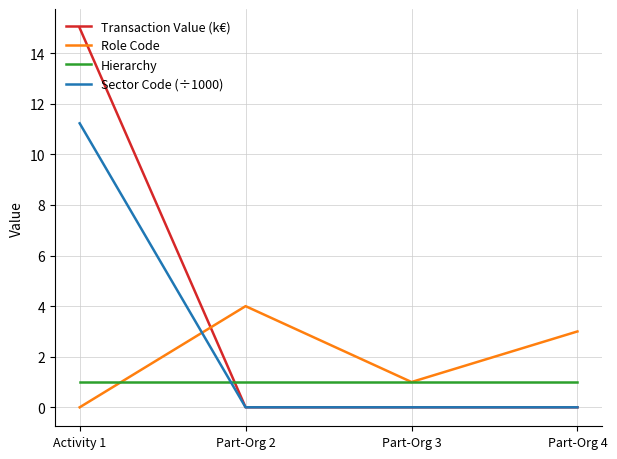

Rank the series by their maximum value, from highest to lowest.

Transaction Value (k€), Sector Code (÷1000), Role Code, Hierarchy